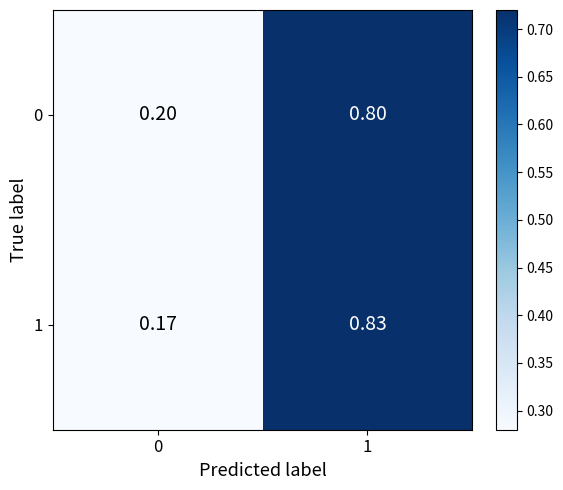

What is the minimum value shown in the chart?

0.2